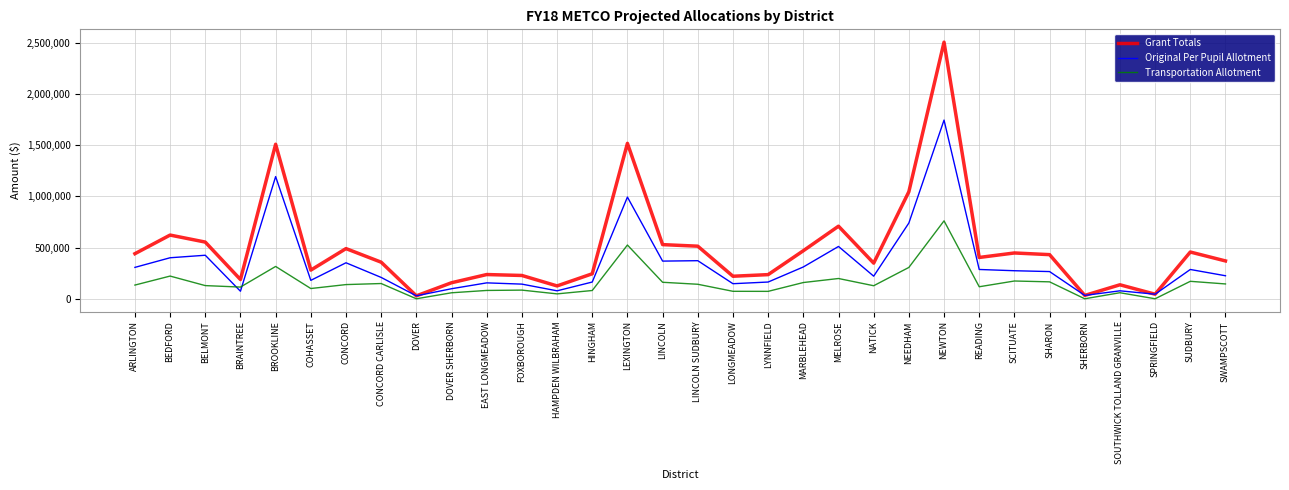

True or false: Grant Totals and Transportation Allotment cross at least once.

False